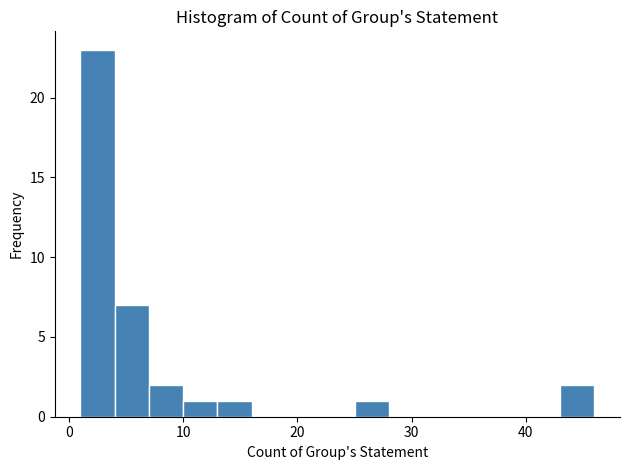

Around what value on the x-axis is the tallest bar? Give the approximate position of its centre, as read against the axis.

3